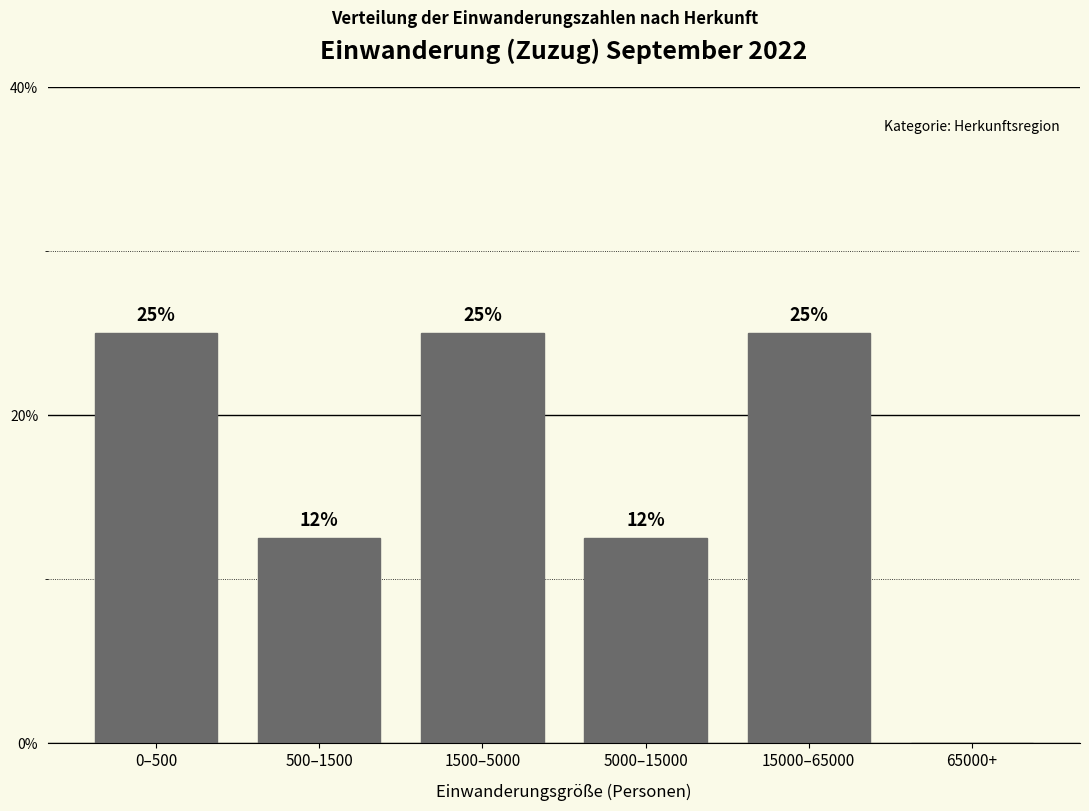

What is the maximum value shown in the chart?

25.0